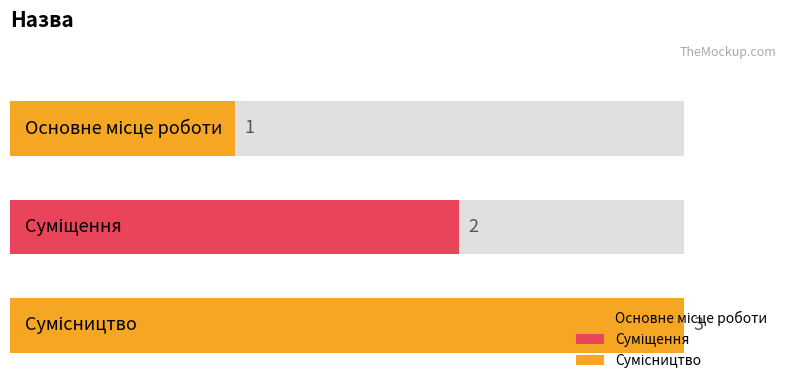

How many categories are shown in the chart?

3